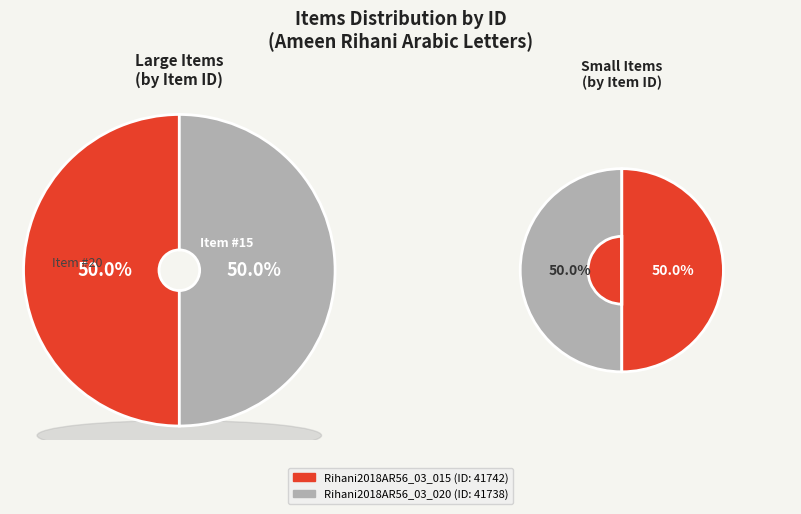

What is the ratio of the value at Rihani2018AR56_03_020 to the value at Rihani2018AR56_03_015?

1.0